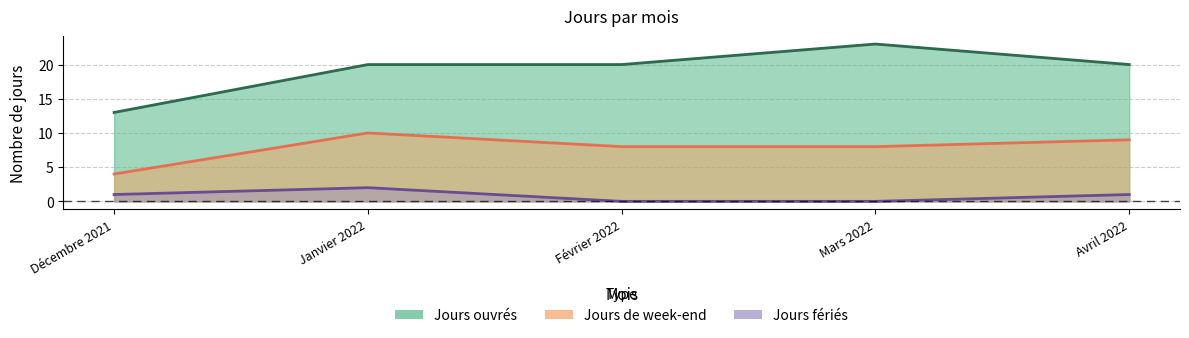

In Jours de week-end, how many points are higher than both neighbors (excluding endpoints)?

1